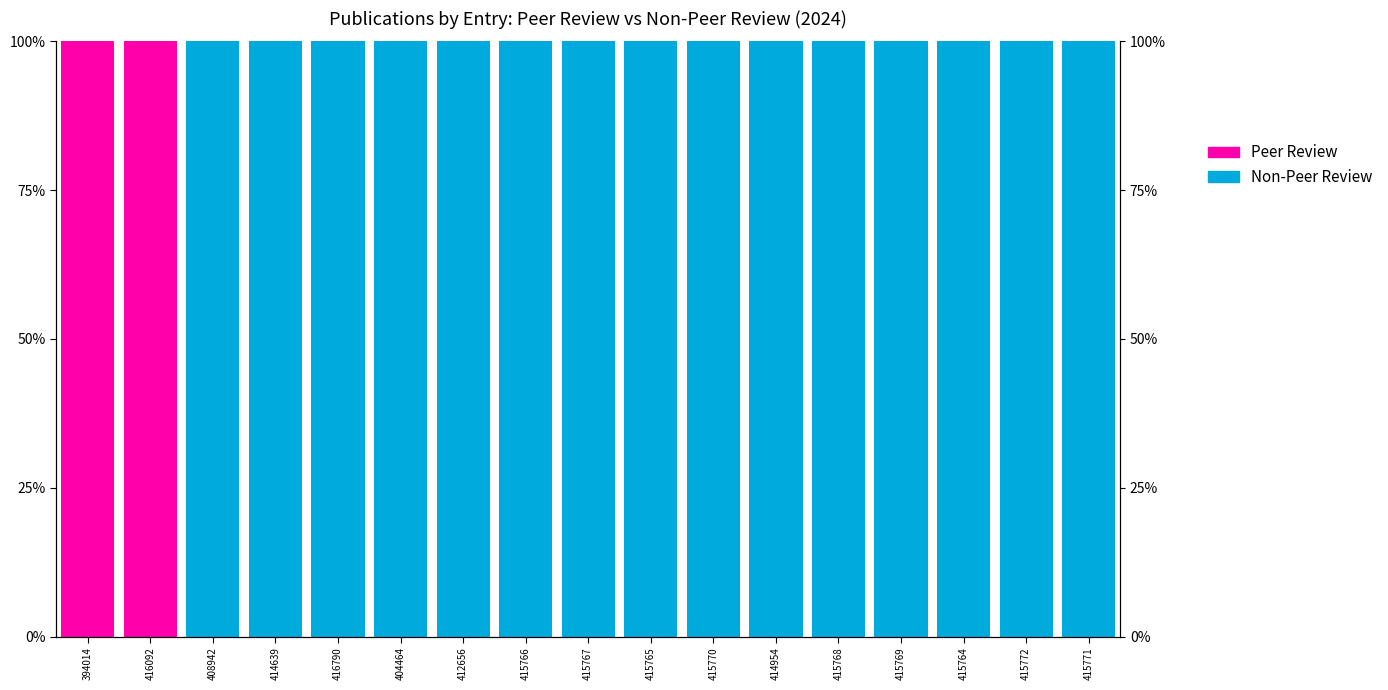

The value of Non-Peer Review at 415765 is 100. True or false?

True